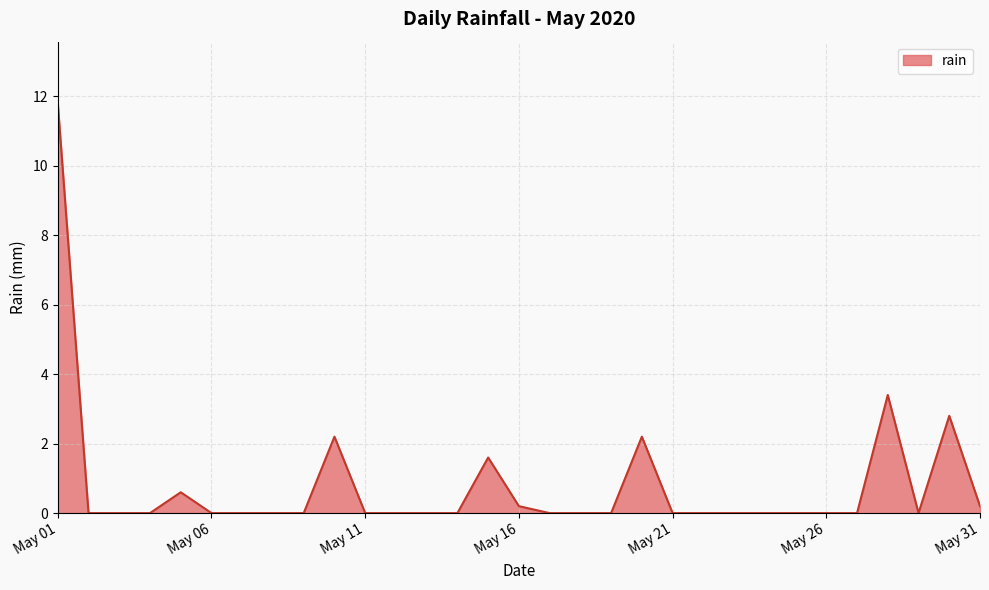

What is the maximum value shown in the chart?

11.8